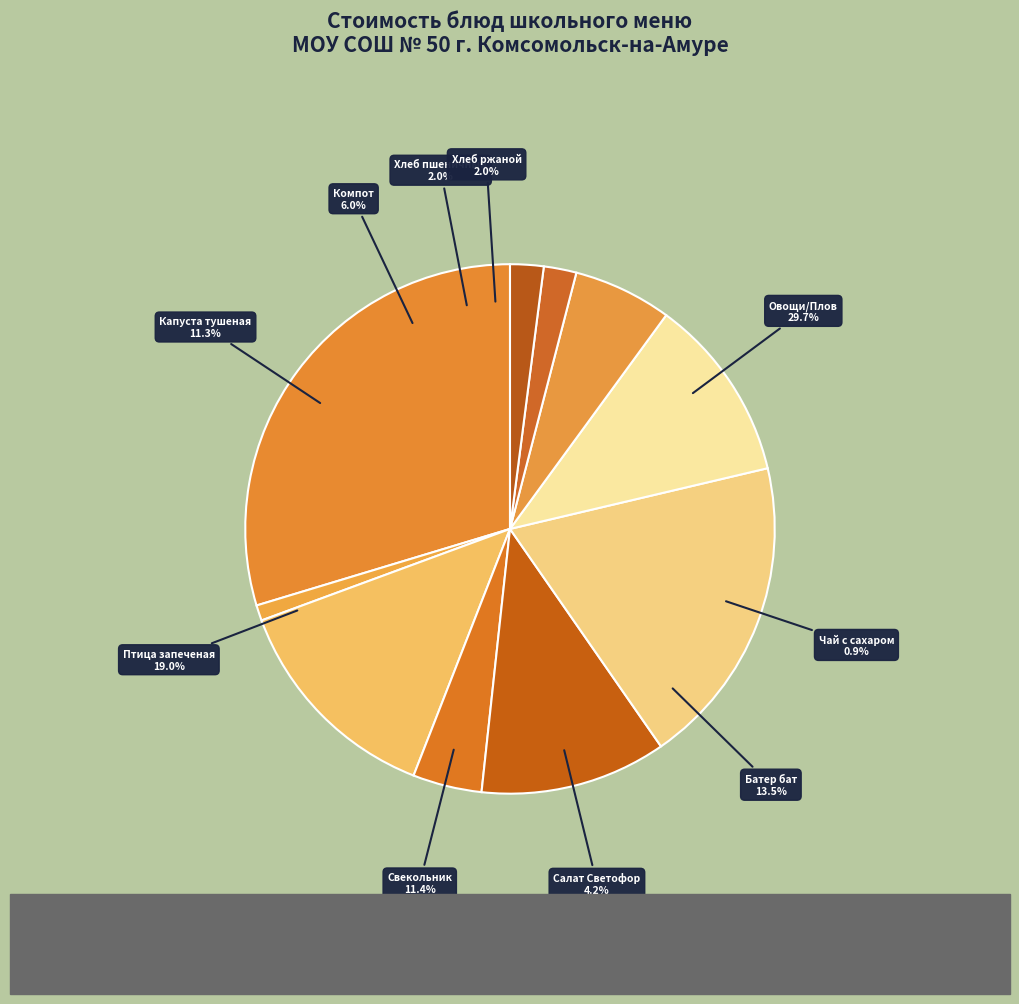

How many slices are in this pie chart?

10